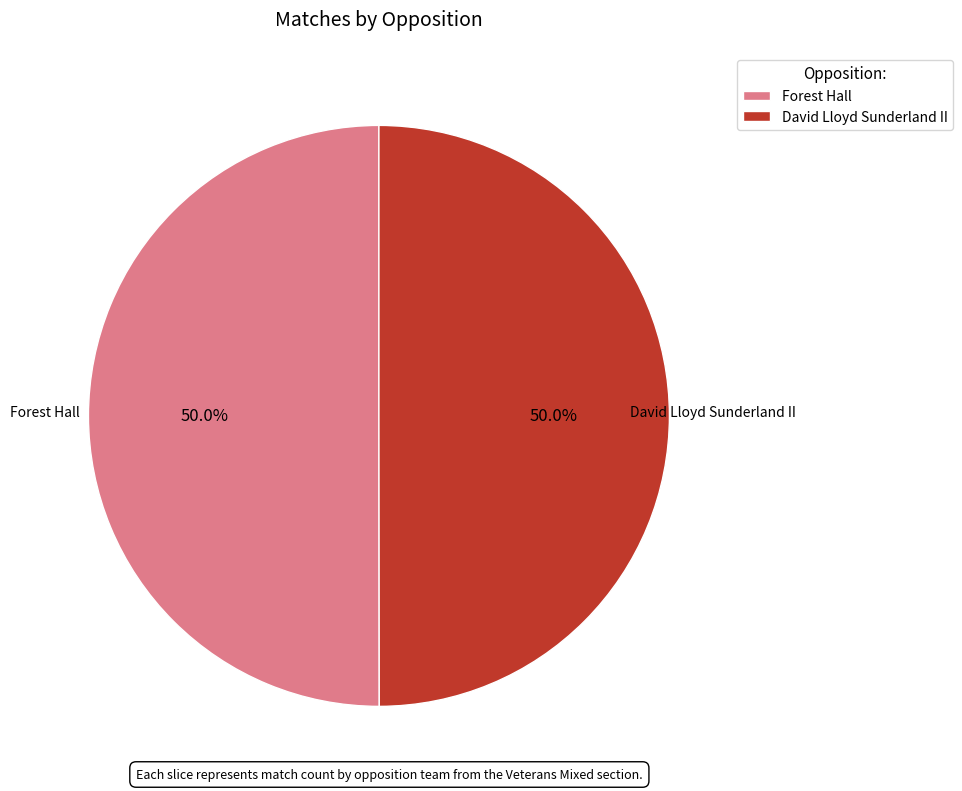

How much of the chart is everything except David Lloyd Sunderland II?

50.0%